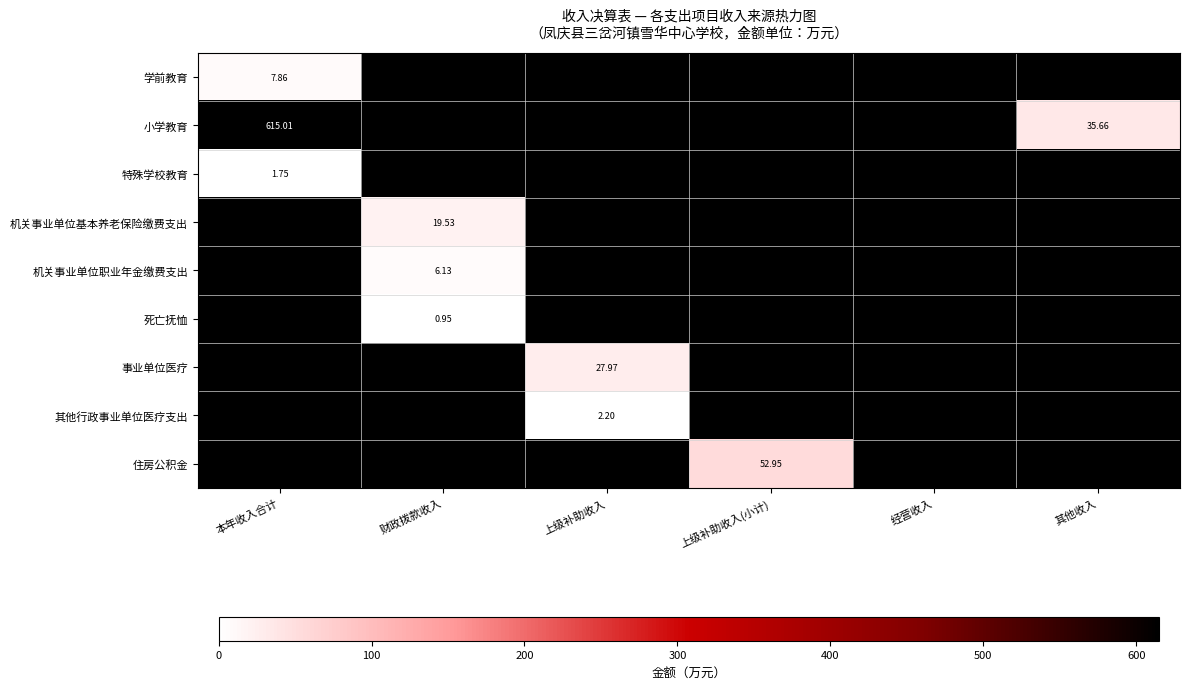

How many positive values does the 其他行政事业单位医疗支出 series have?

1